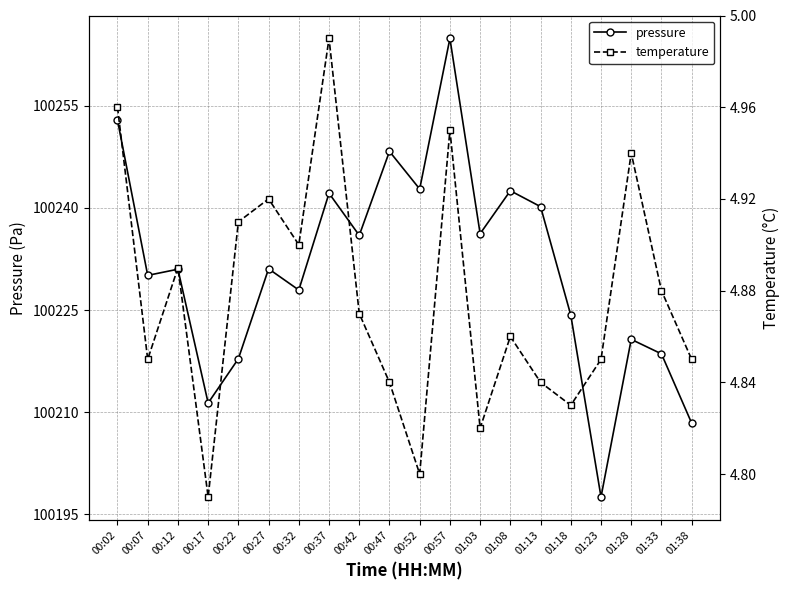

The value of temperature at 00:32 is 7.4. True or false?

False